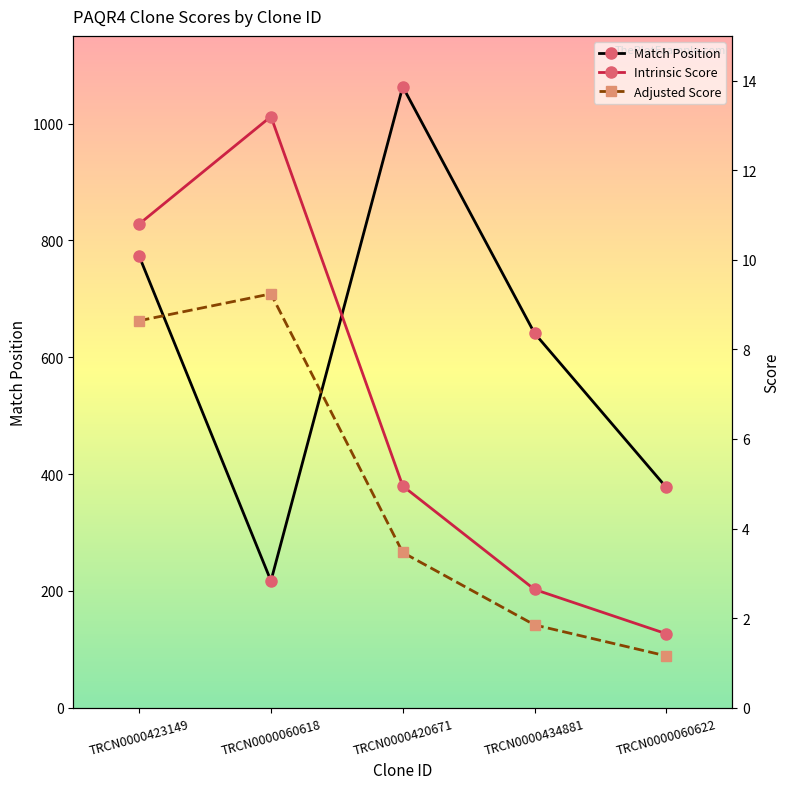

At how many categories does at least one series exceed 151?

5